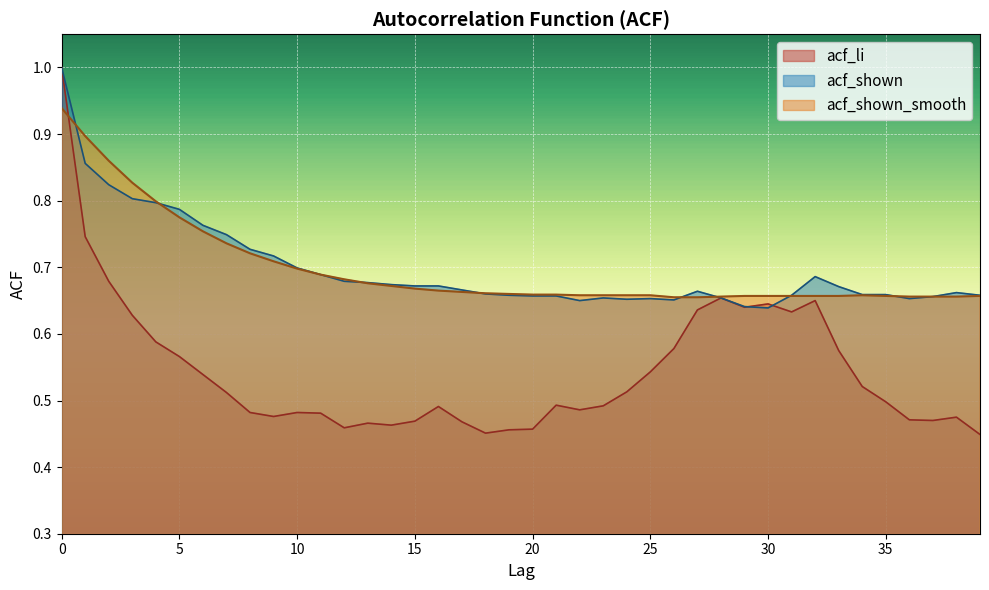

What is the greatest value displayed?

1.0